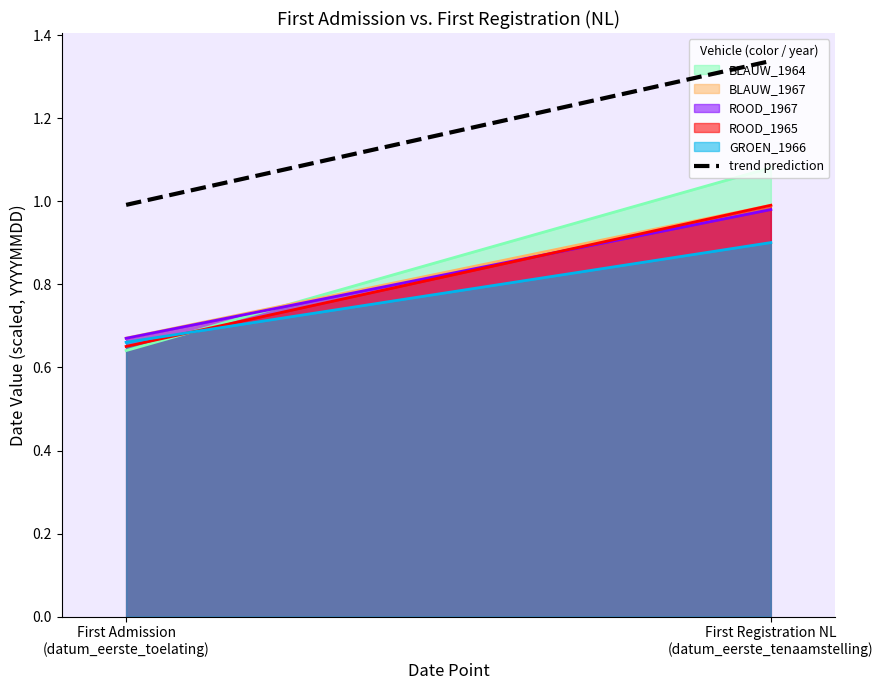

Is it true that the value at First Admission
(datum_eerste_toelating) is 1.0?

True